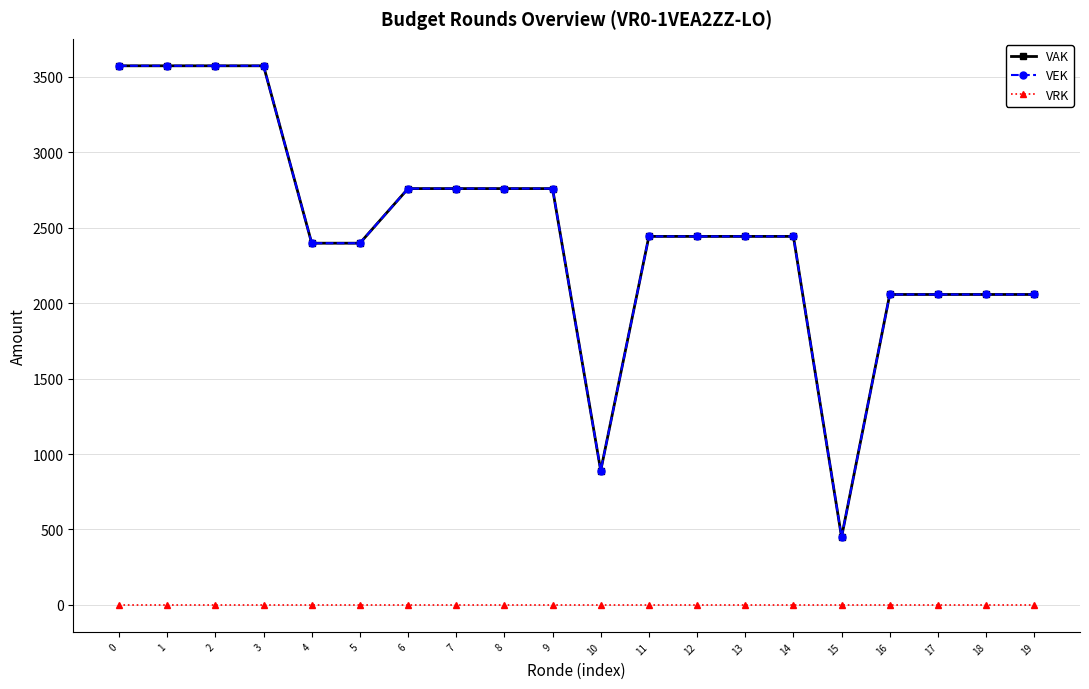

True or false: VRK and VEK intersect in this chart.

False